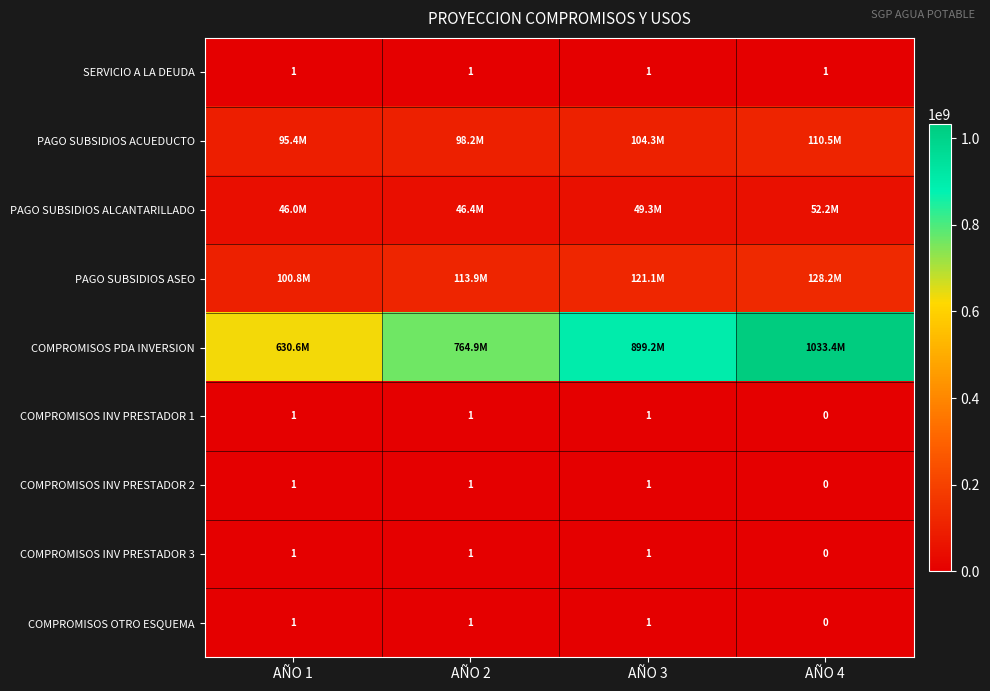

True or false: COMPROMISOS OTRO ESQUEMA has a value of 2 at AÑO 2.

False